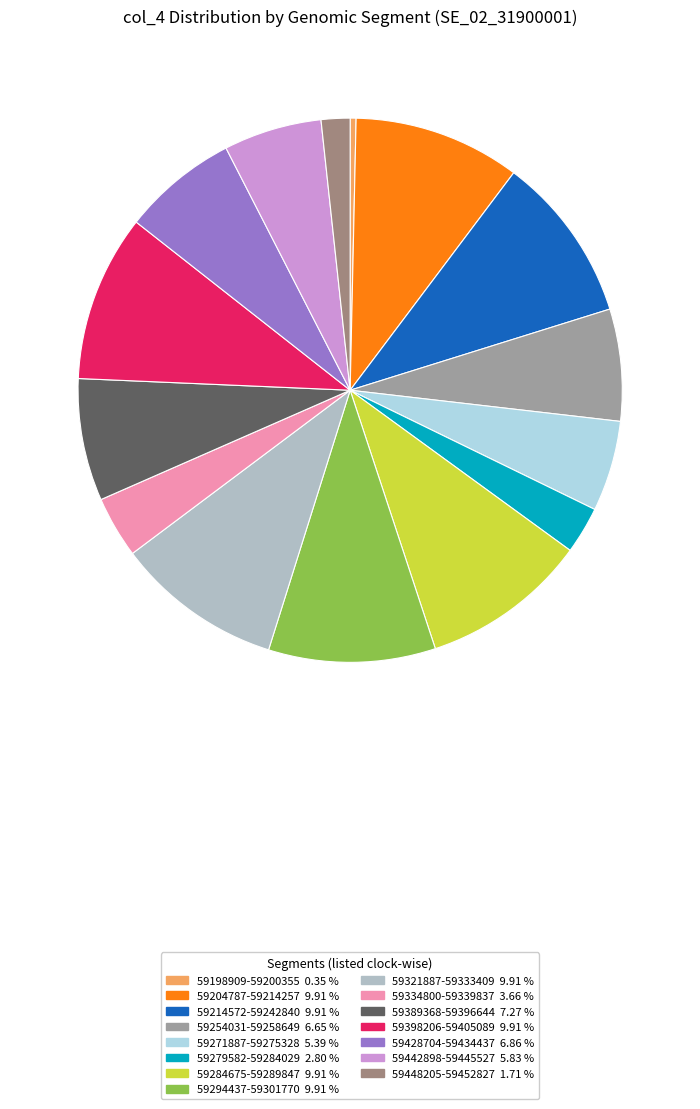

Is there any slice that represents more than half of the pie?

No